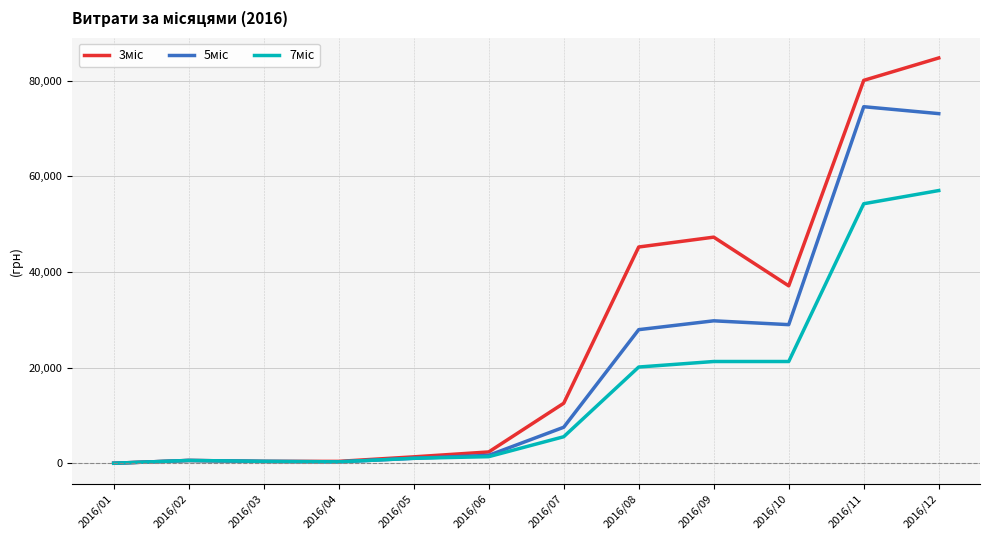

Which label corresponds to the largest value in the chart?

2016/12